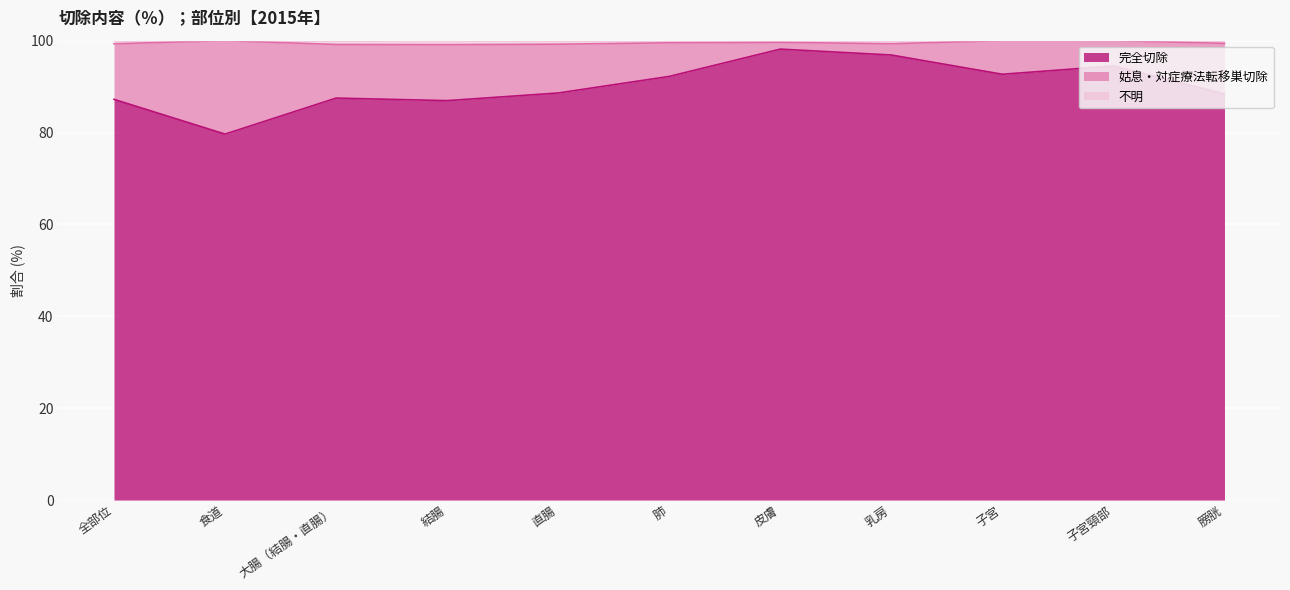

The 完全切除 series shows 37.7 at 皮膚. True or false?

False